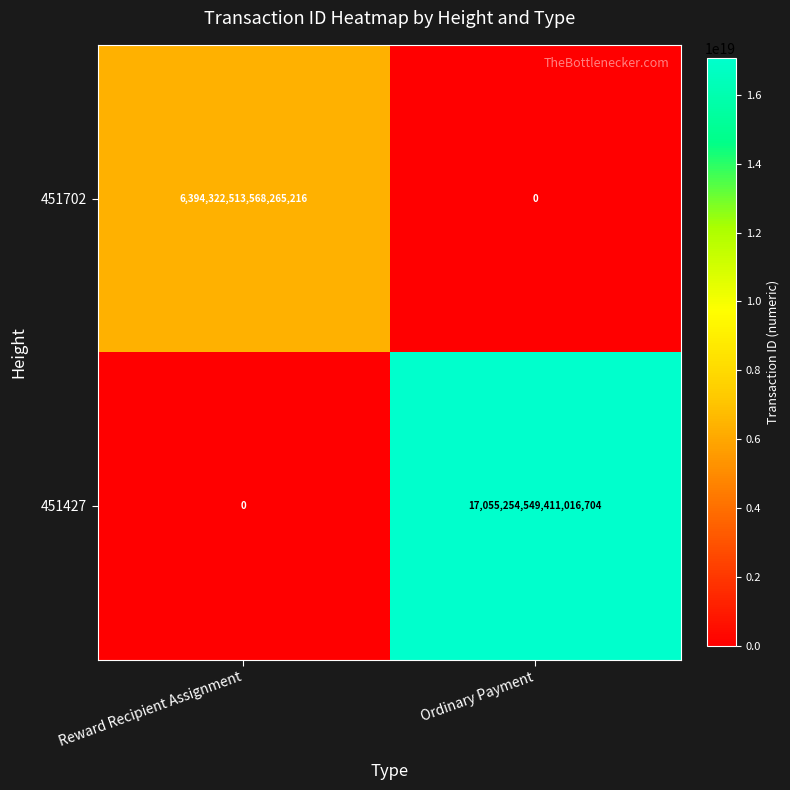

True or false: 451427 has a value of 6605046961253669888 at Reward Recipient Assignment.

False